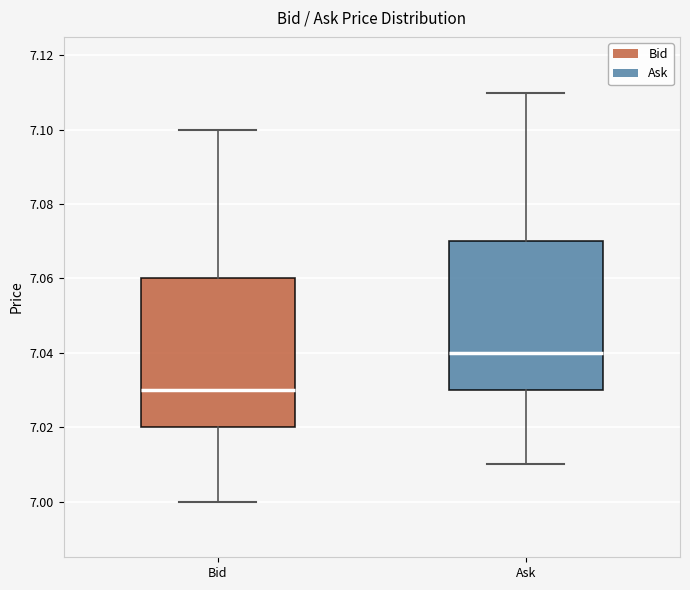

Where is the upper edge of the box for Ask on the y-axis? The values are not printed on the chart, so give them approximately, as read against the axis.

7.07